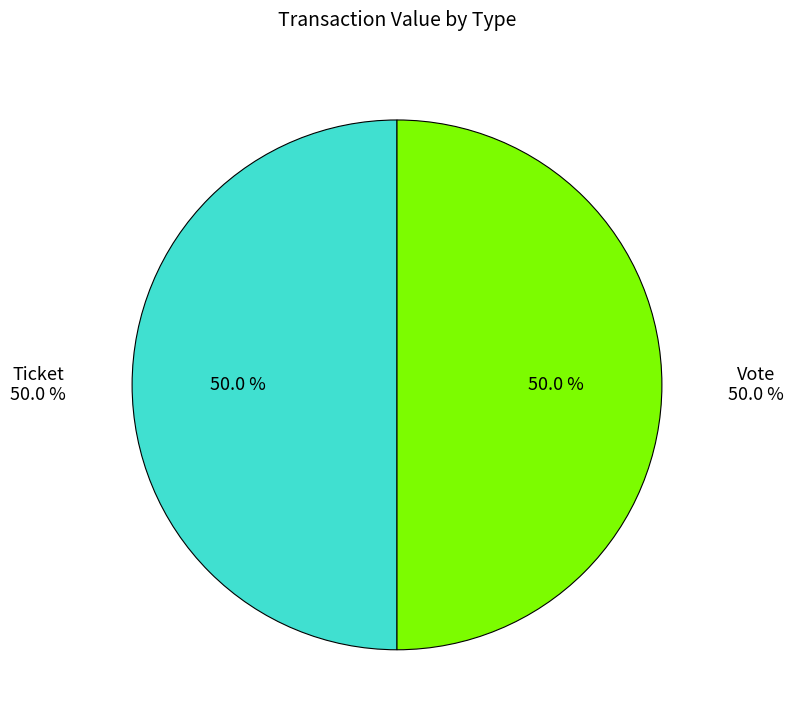

What percentage do Ticket (io_index=0) and Vote (io_index=1) together represent?

100.0%